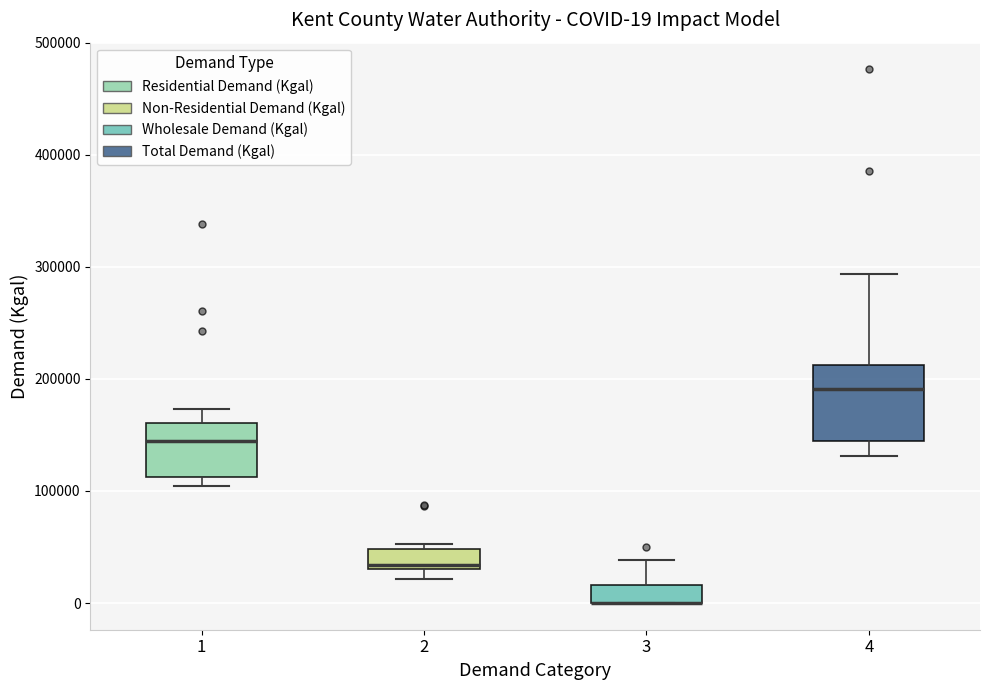

Which box is the tallest, from its lower edge to its upper edge?

4